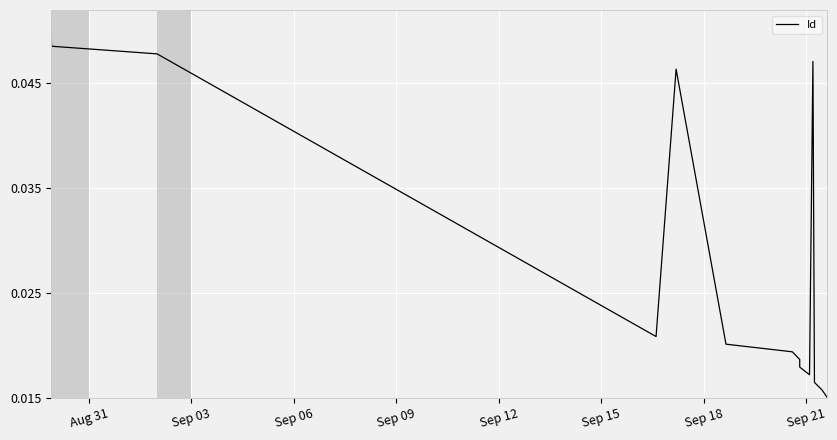

What is the label of the 11th point from the right?

Sep 09